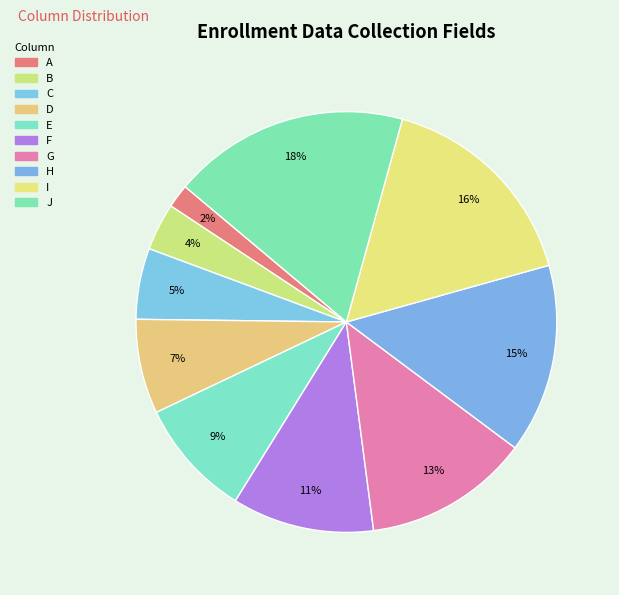

Which slice is the largest?

J